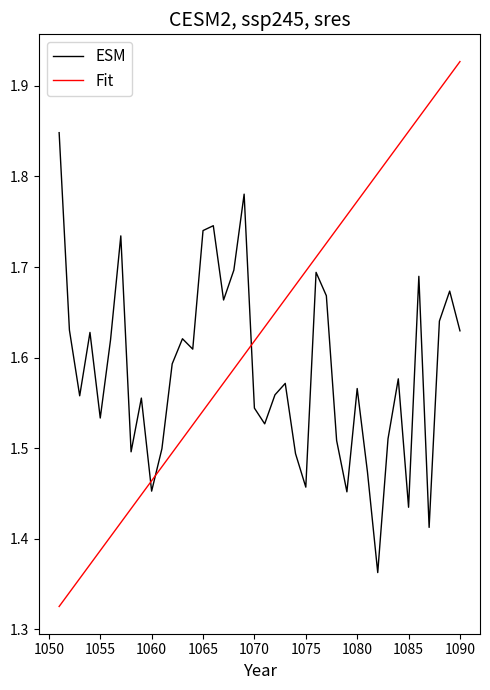

Rank the series by their maximum value, from highest to lowest.

Fit, ESM